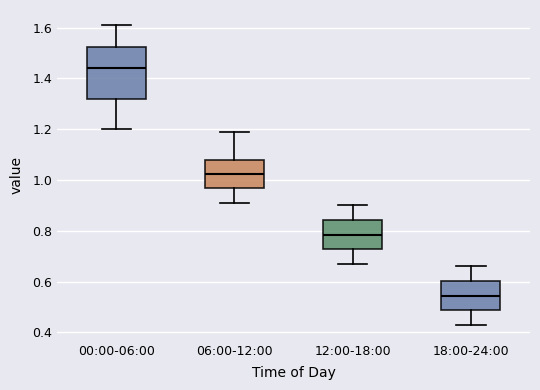

Reading left to right, transcribe this box plot: for each box, give where its median line is, the range the box spans, and where its two whiskers end, as read against the y-axis. The values are not printed on the chart, so give them approximately, as read against the axis.

00:00-06:00: median 1.44, box 1.32 to 1.52, whiskers 1.20 to 1.62
06:00-12:00: median 1.02, box 0.96 to 1.08, whiskers 0.92 to 1.20
12:00-18:00: median 0.78, box 0.72 to 0.84, whiskers 0.68 to 0.90
18:00-24:00: median 0.54, box 0.48 to 0.60, whiskers 0.44 to 0.66